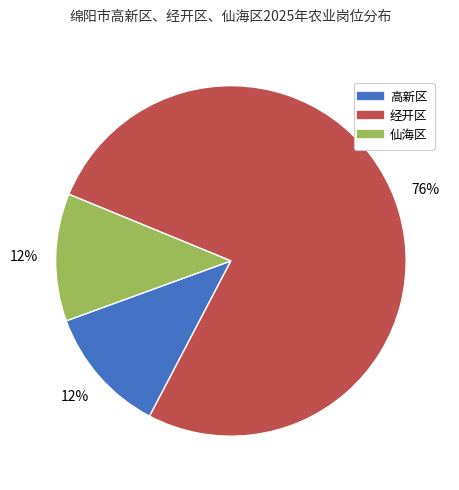

Count the number of slices in the pie.

3